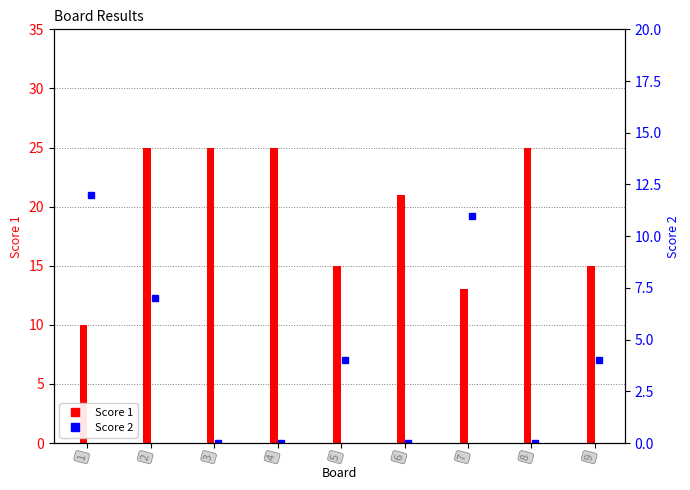

Count the number of categories in the chart.

9